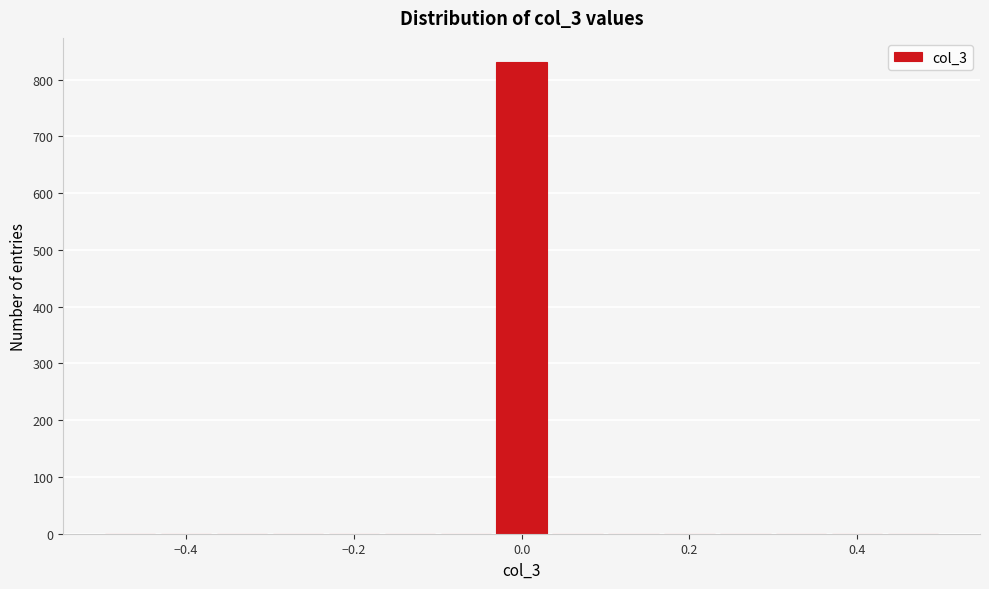

Around what value on the x-axis is the tallest bar? Give the approximate position of its centre, as read against the axis.

0.00